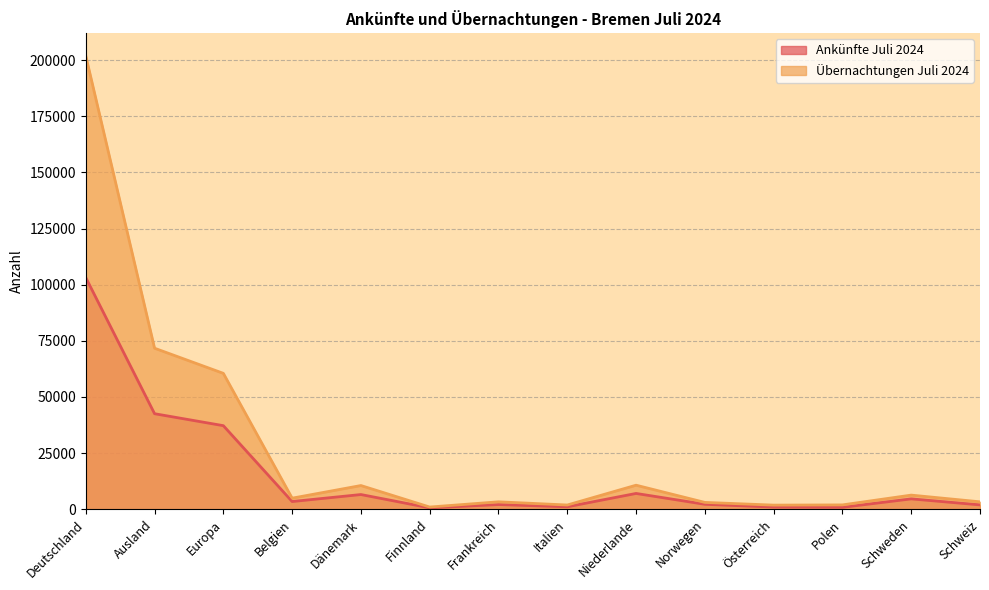

What is the label of the 14th point from the right?

Deutschland